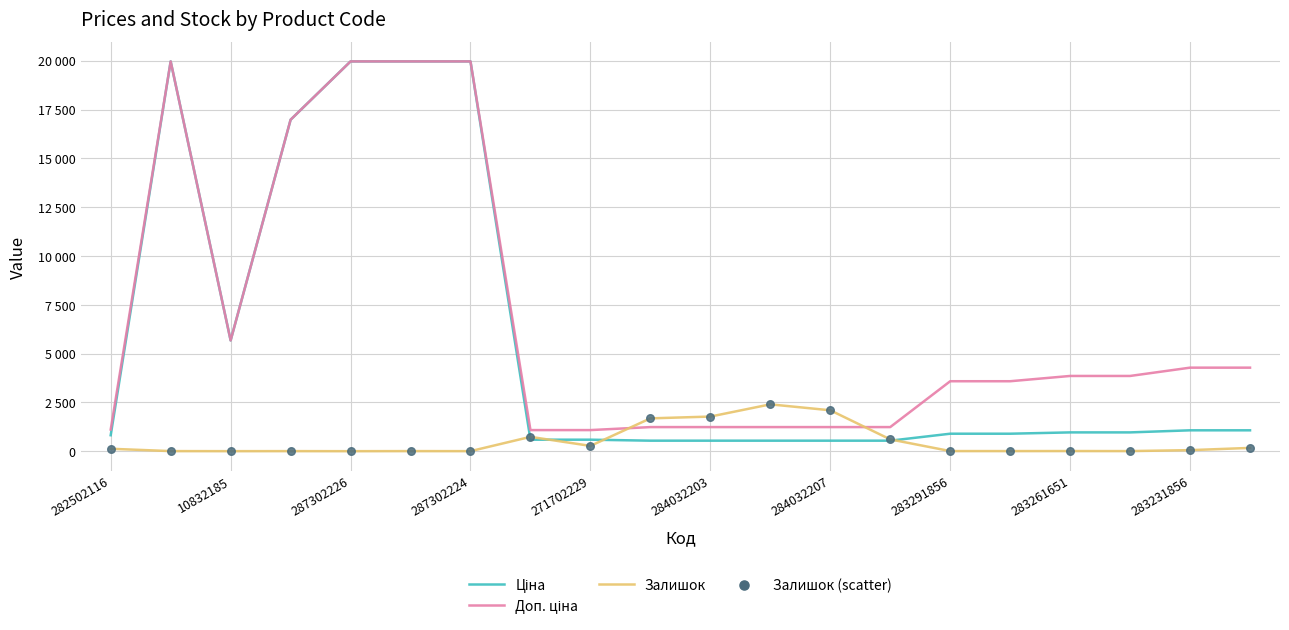

Does the chart have visible grid lines?

Yes